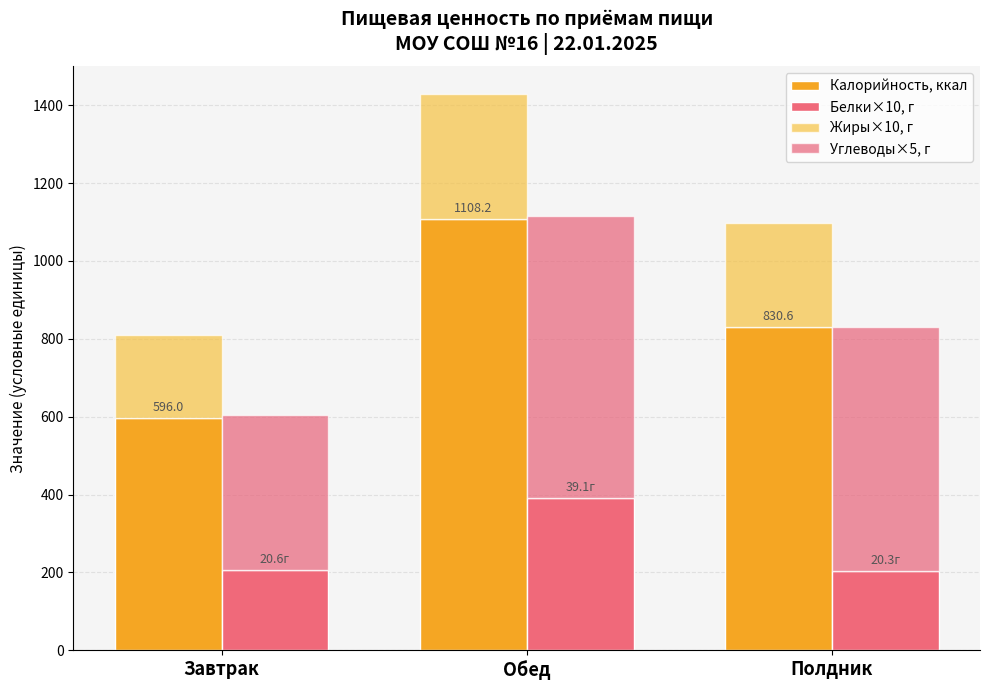

At which label does Жиры×10, г reach its minimum?

Завтрак